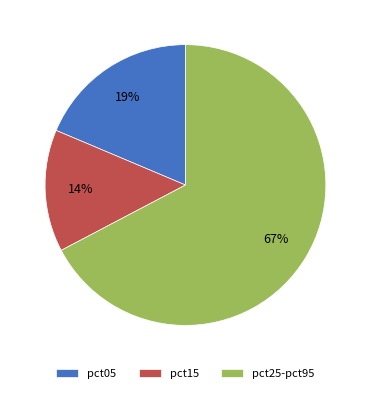

What percentage is the pct05 slice, to the nearest percent?

19%